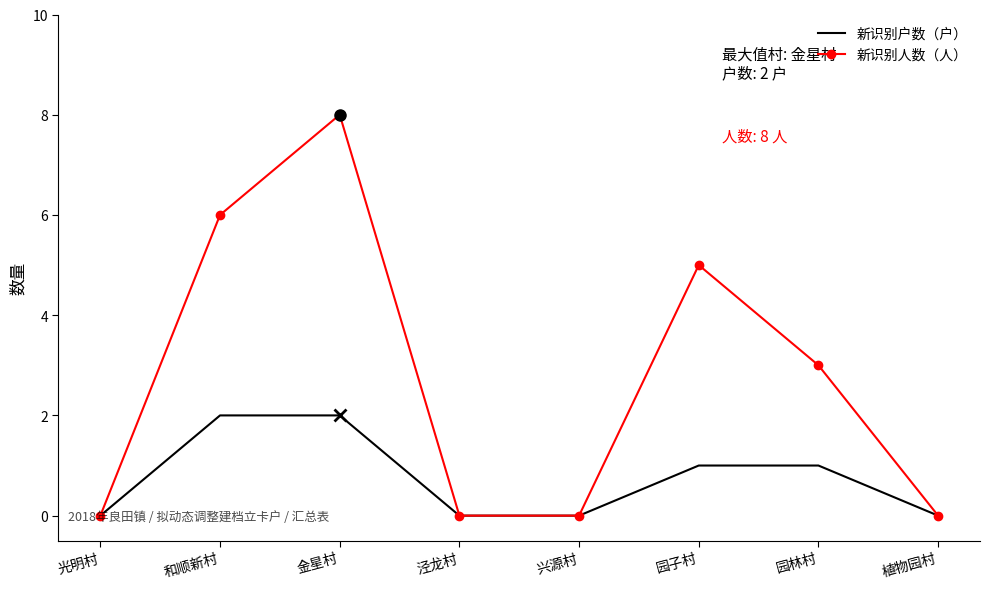

Read the 新识别人数（人） value at 园林村.

3